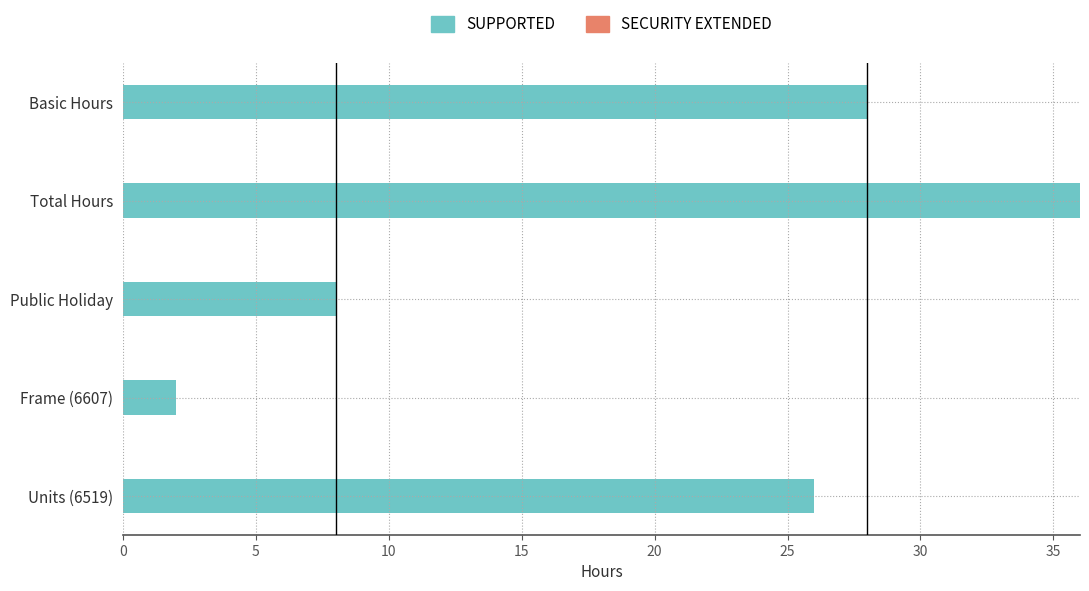

What is the maximum value shown in the chart?

36